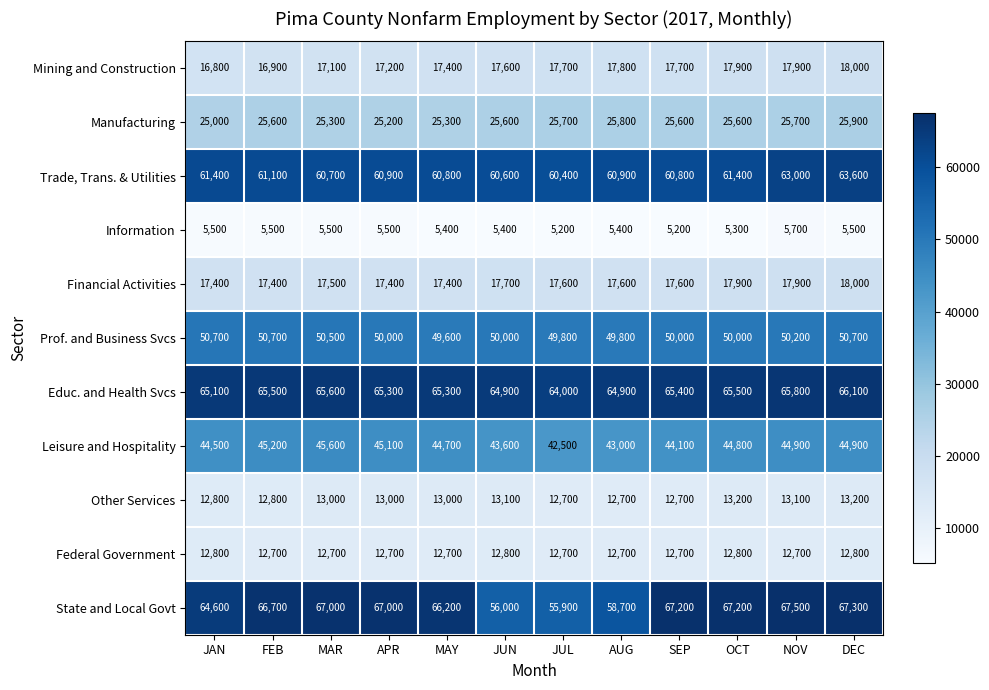

Where is Mining and Construction nearest to the value 17400?

MAY